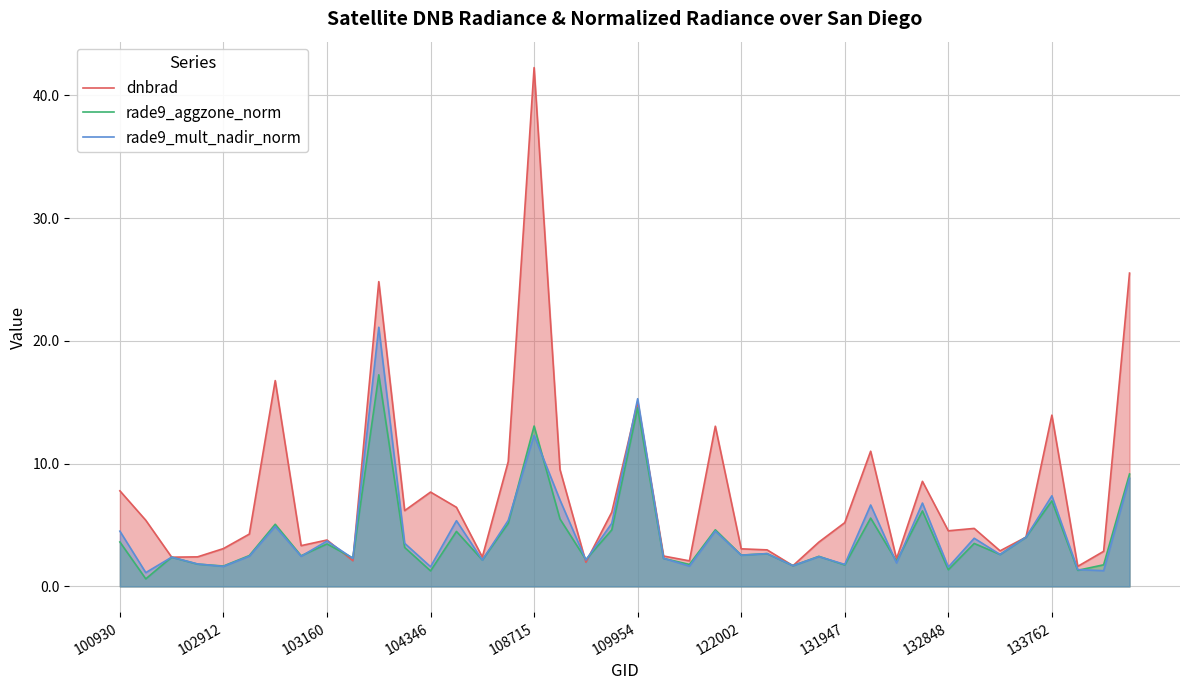

What is the total value across all series at 104346?

10.6